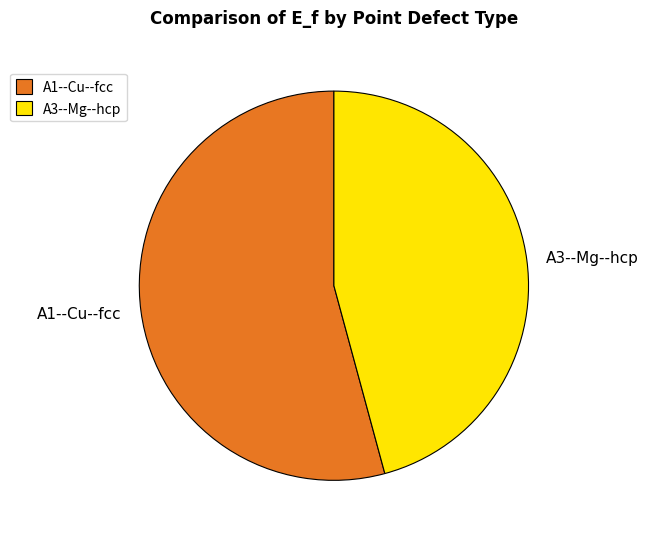

Is there a majority slice in this chart?

Yes